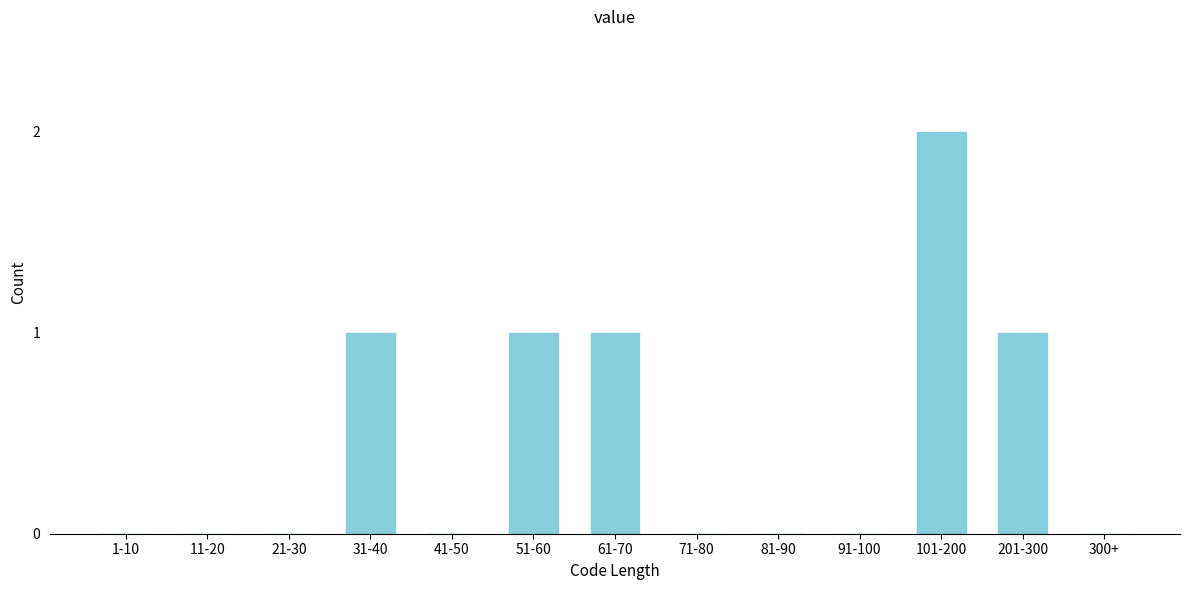

Reading left to right, extract all data points from this chart.

1-10=0	11-20=0	21-30=0	31-40=1	41-50=0	51-60=1	61-70=1	71-80=0	81-90=0	91-100=0	101-200=2	201-300=1	300+=0